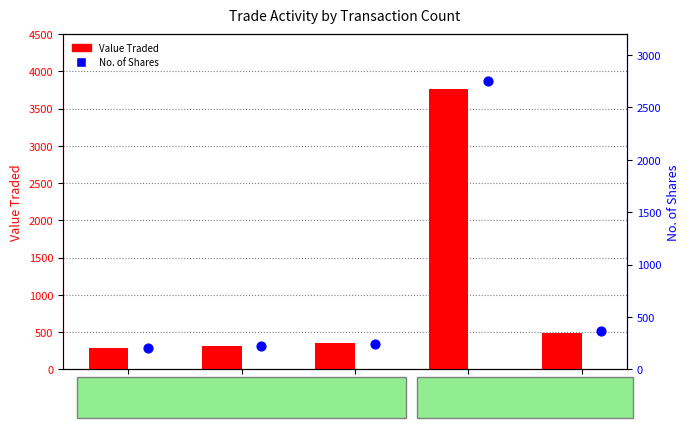

What is the total value across all series at 7 Trans?

855